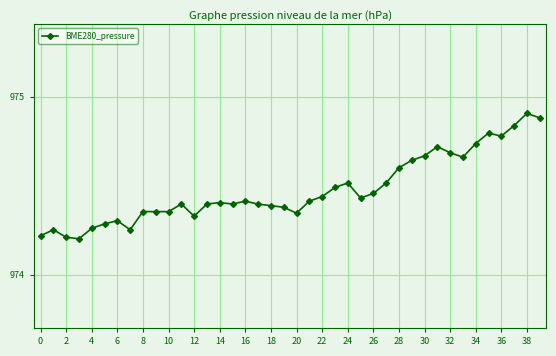

How many values are between 974 and 975?

40